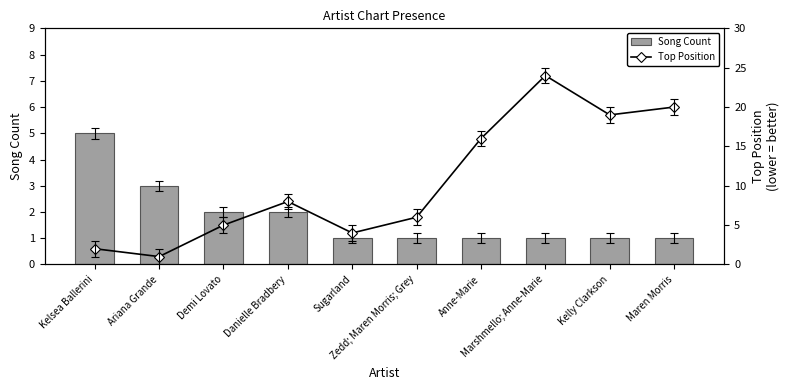

Rank the categories by Top Position value from lowest to highest.

Ariana Grande, Kelsea Ballerini, Sugarland, Demi Lovato, Zedd; Maren Morris; Grey, Danielle Bradbery, Anne-Marie, Kelly Clarkson, Maren Morris, Marshmello; Anne-Marie